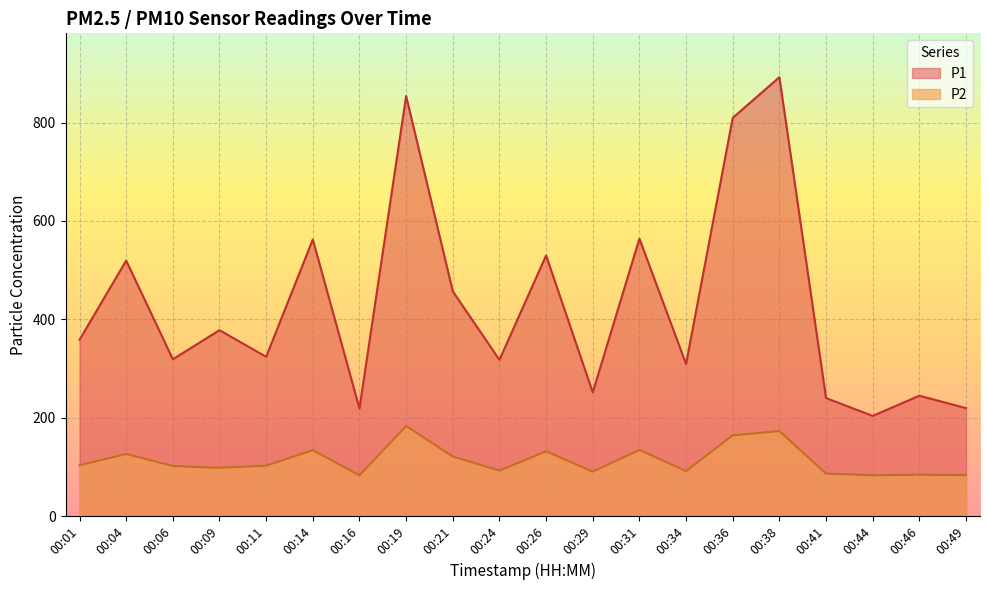

At which label does P2 first exceed 102?

00:01